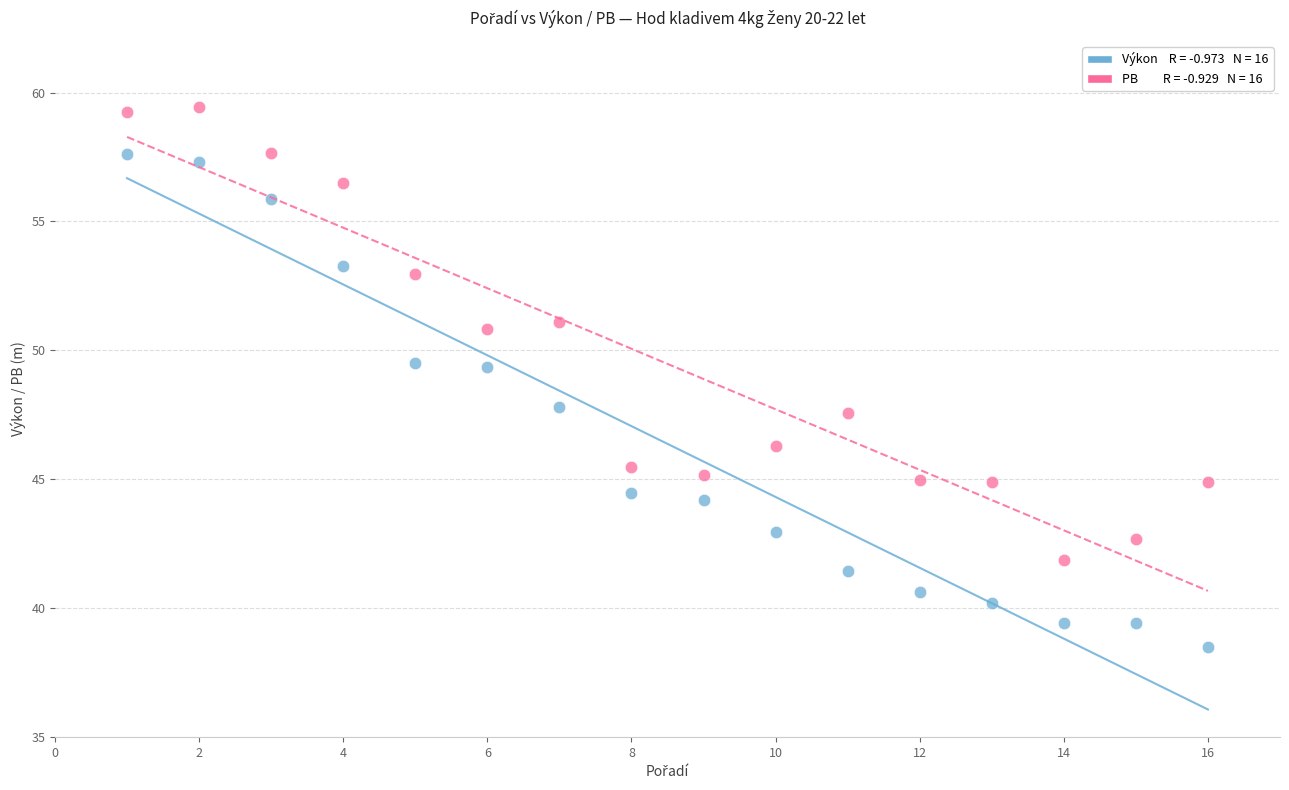

Across all data points, what is the range of Y values (max minus min)?

20.9